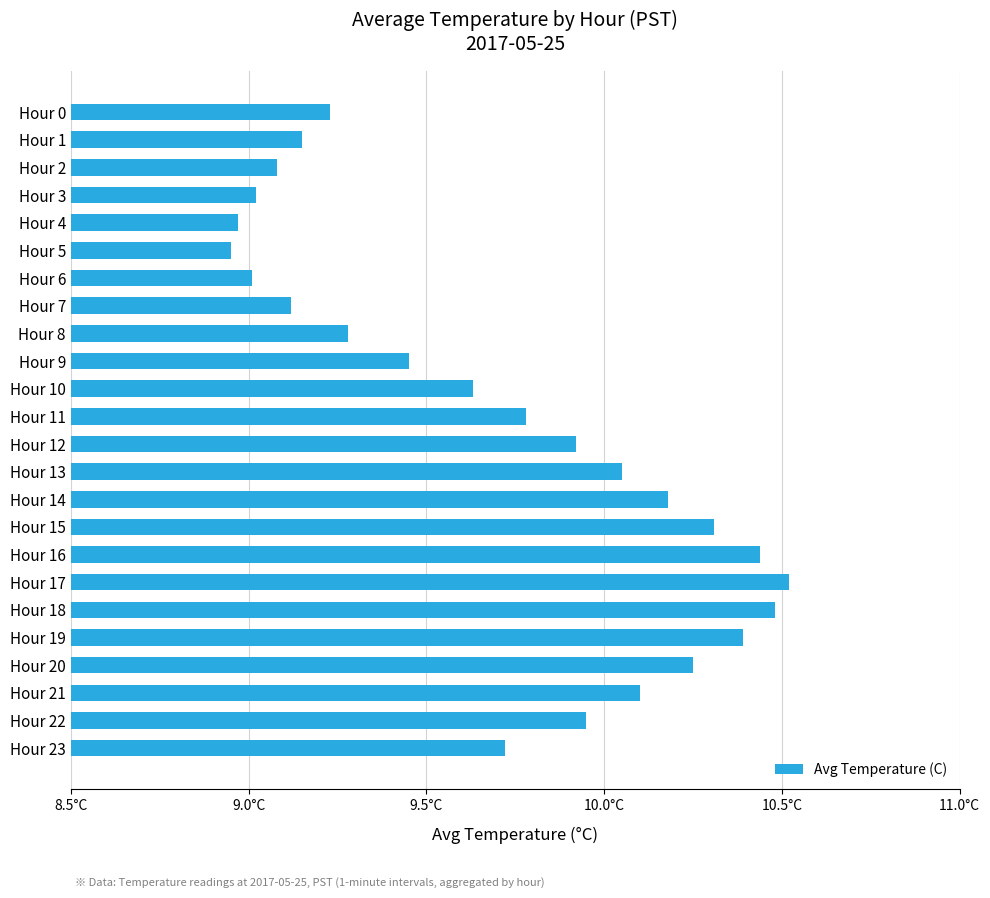

What is the greatest value displayed?

10.5